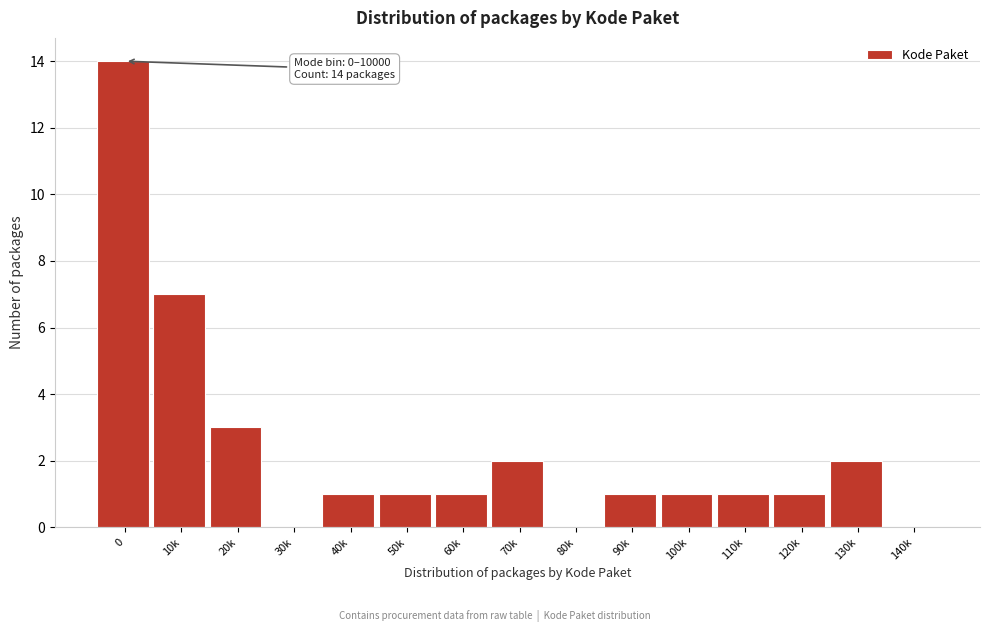

Reading right to left, extract all data points from this chart.

140k=0	130k=2	120k=1	110k=1	100k=1	90k=1	80k=0	70k=2	60k=1	50k=1	40k=1	30k=0	20k=3	10k=7	0=14